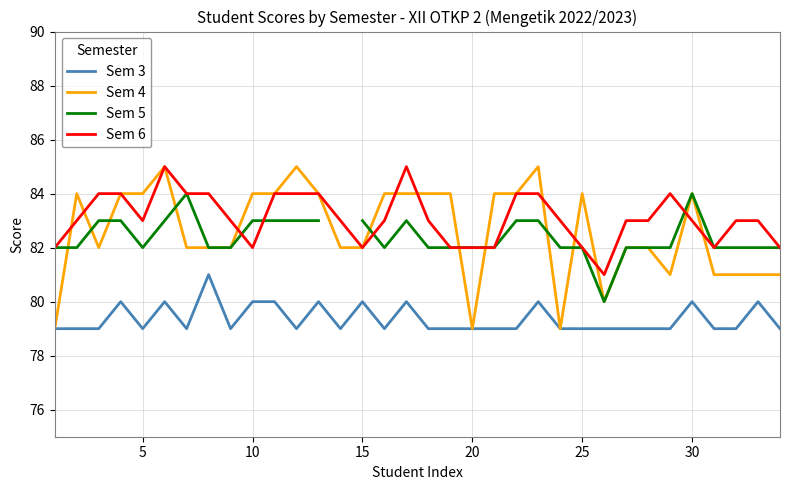

What is the highest value of the Sem 3 series?

81